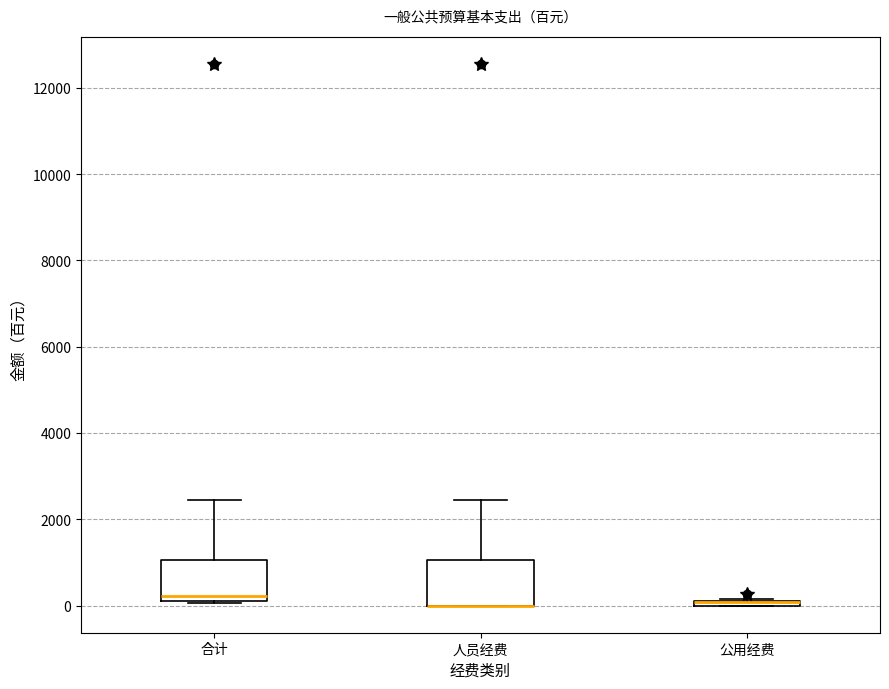

Where is the upper edge of the box for 合计 on the y-axis? The values are not printed on the chart, so give them approximately, as read against the axis.

1000